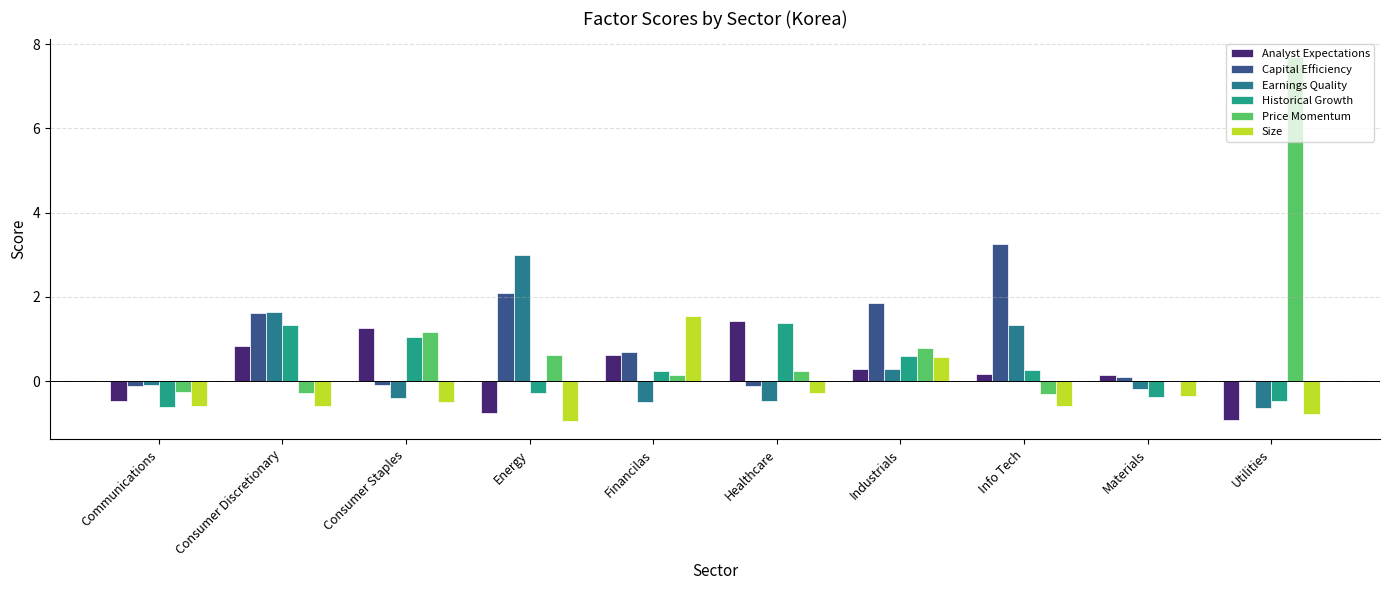

How many values in Size are above zero?

2